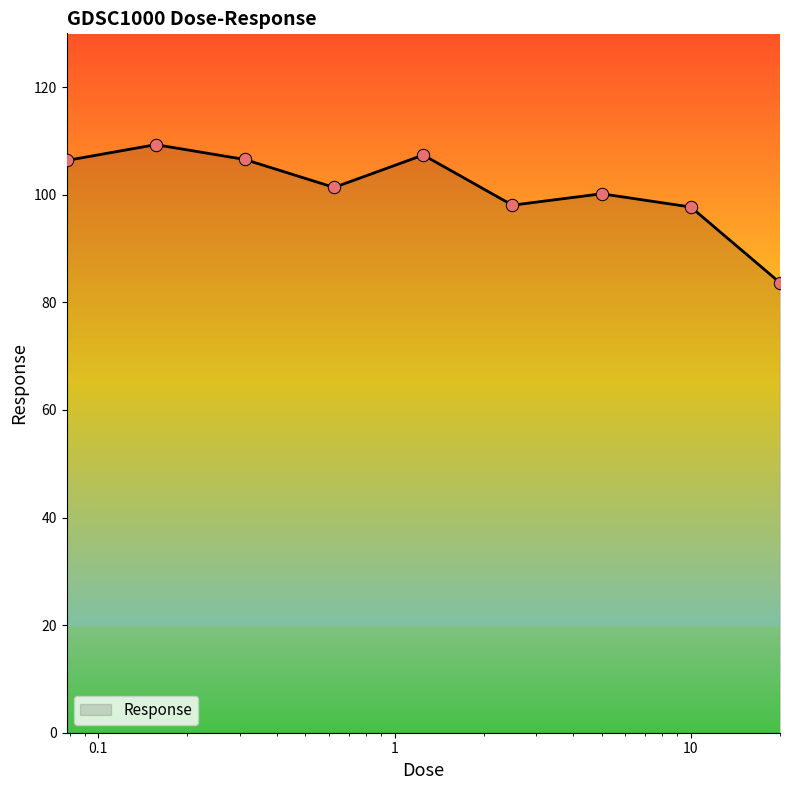

What is the greatest value displayed?

109.3